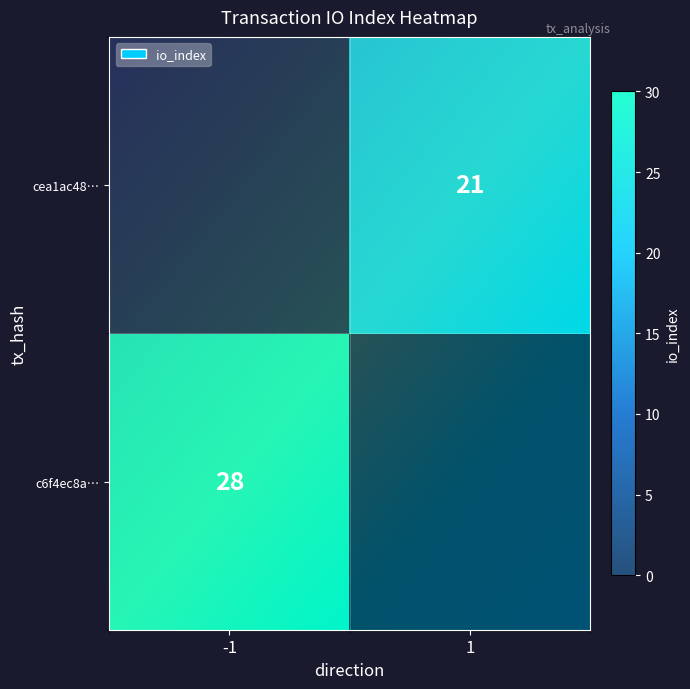

Reading left to right, extract all data points from this chart.

c6f4ec8ae426c47c1f42ba221528c84d9dc7f13: -1	28
cea1ac485782c53567ab75e9e3355326d4f2e47: 1	21